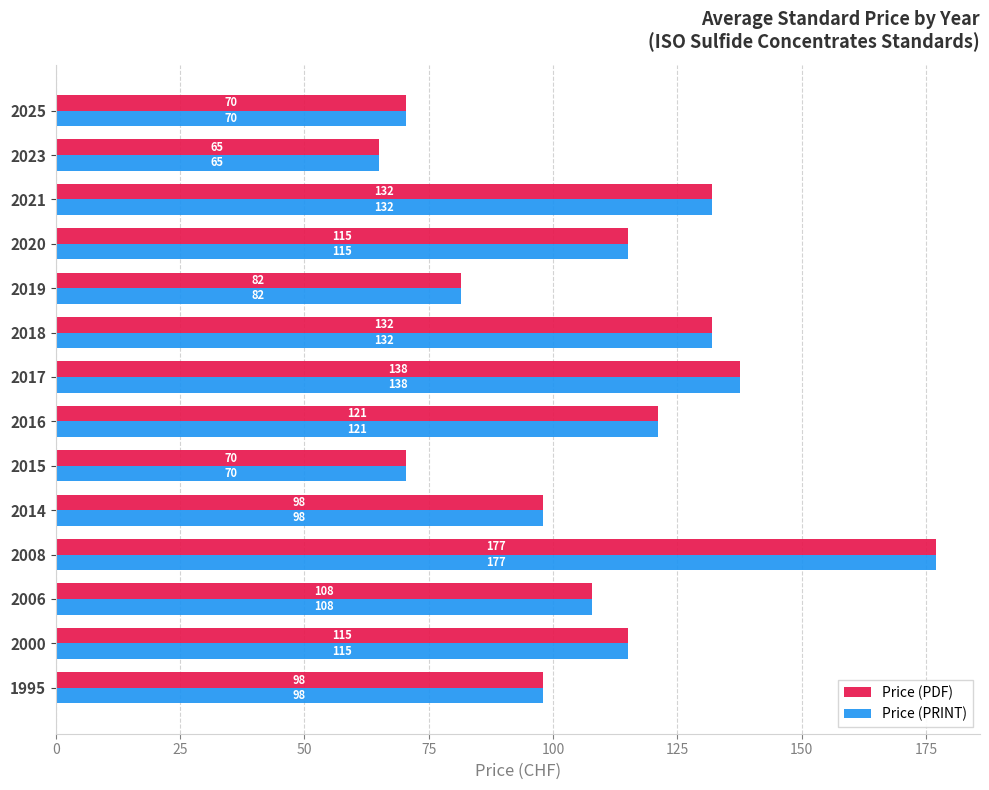

Where is Price (PRINT) nearest to the value 121?

2016